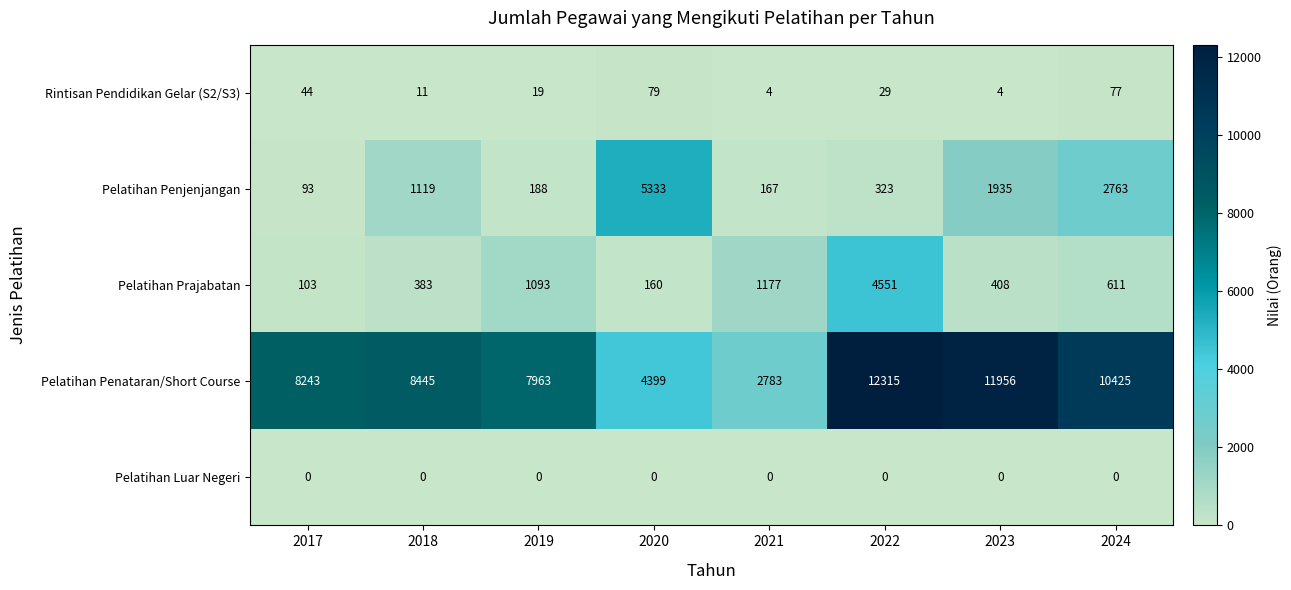

At which category is the sum across all series the highest?

2022